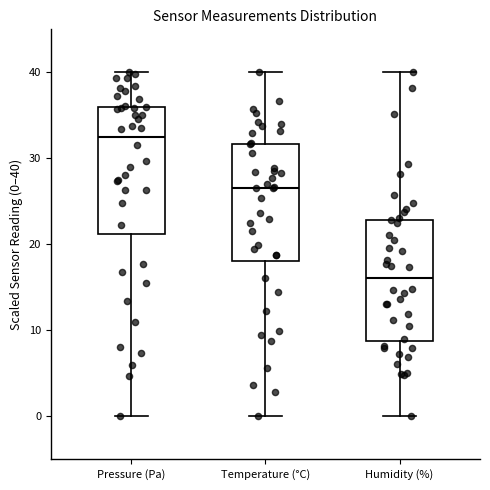

Reading left to right, transcribe this box plot: for each box, give where its median line is, the range the box spans, and where its two whiskers end, as read against the y-axis. The values are not printed on the chart, so give them approximately, as read against the axis.

Pressure (Pa): median 32, box 21 to 36, whiskers 0 to 40
Temperature (°C): median 27, box 18 to 32, whiskers 0 to 40
Humidity (%): median 16, box 9 to 23, whiskers 0 to 40